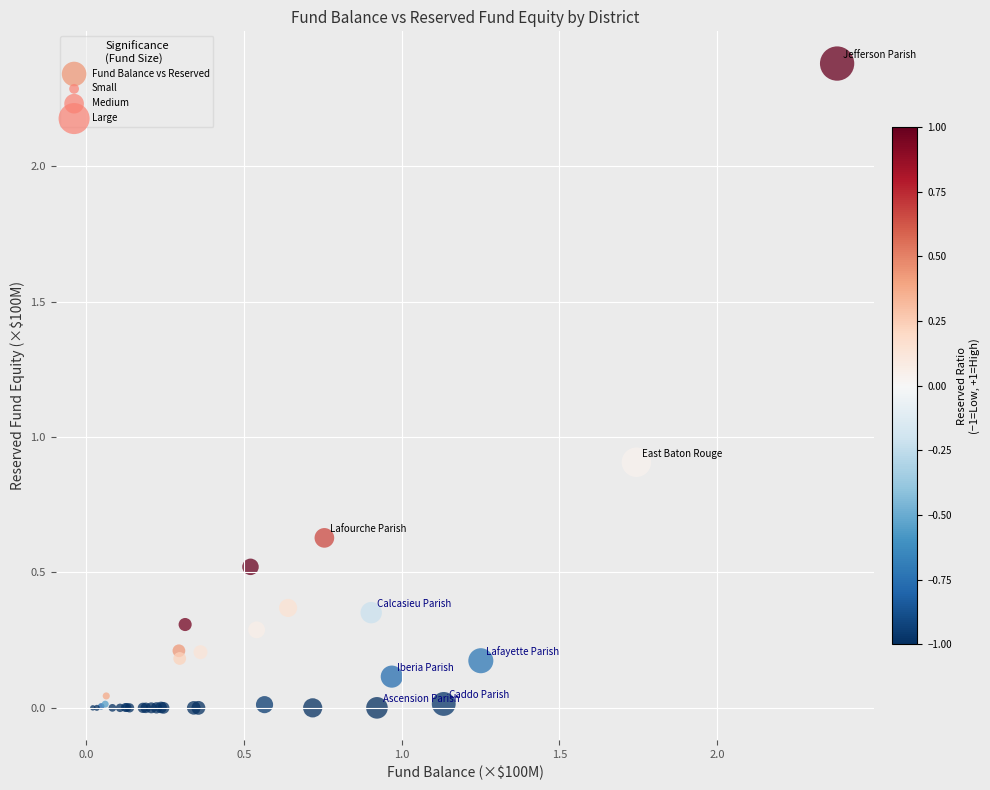

What Y value in the scatter plot is closest to 1?

0.9